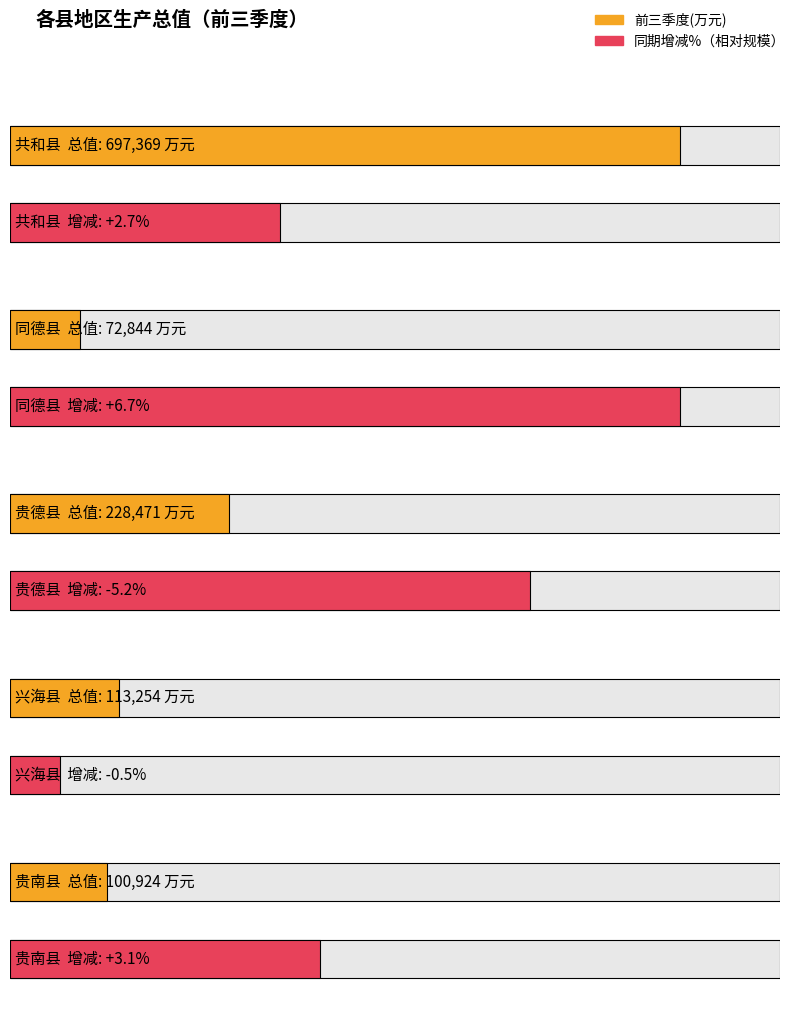

True or false: 前三季度(万元) has a value of 313889.0 at 贵德县.

False